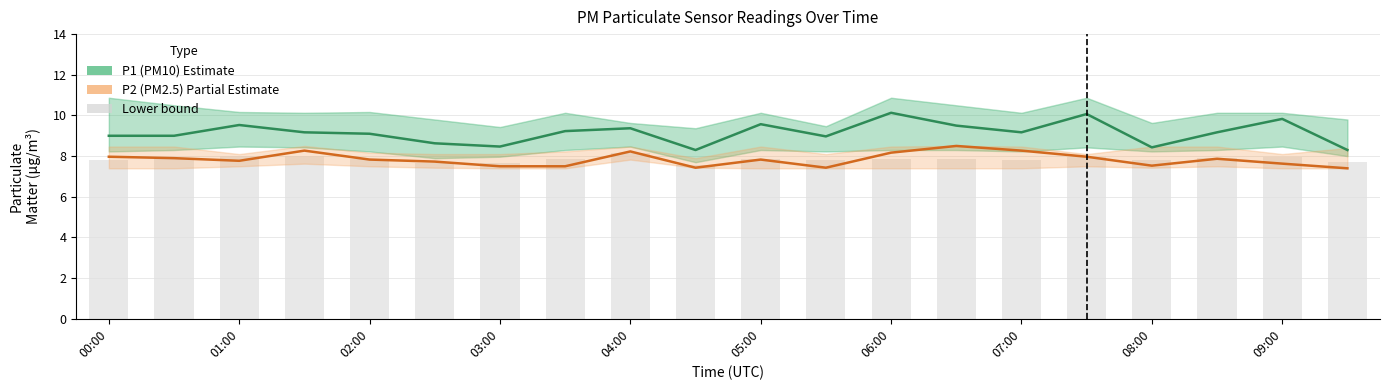

The P2 (PM2.5) series shows 7.9 at 01:00. True or false?

True